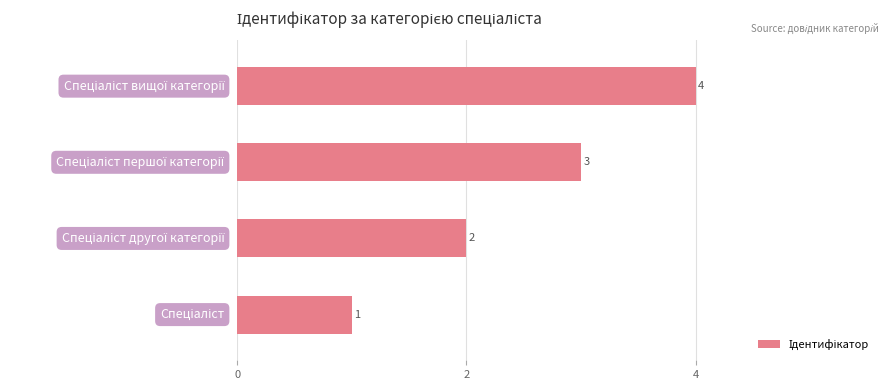

Does the chart contain stacked bars?

No